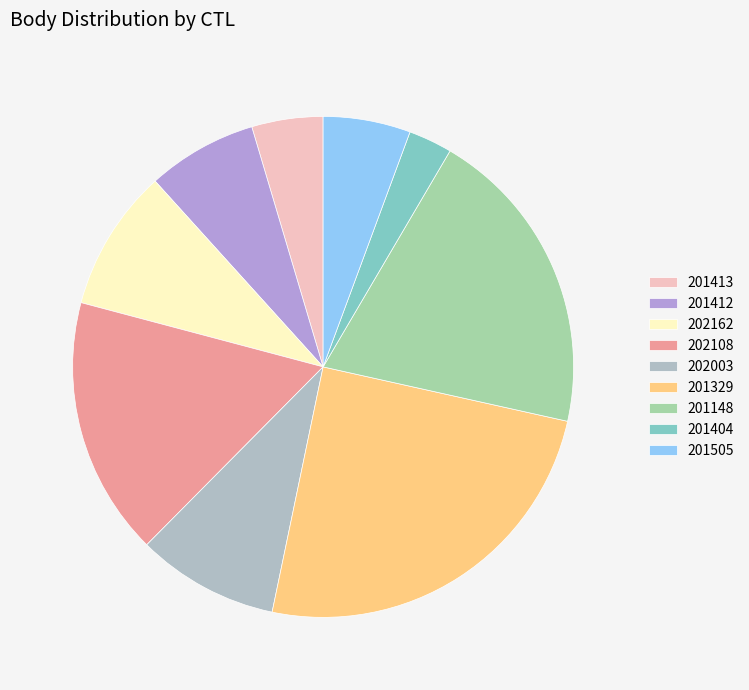

Which category has the smallest portion of the pie?

201404